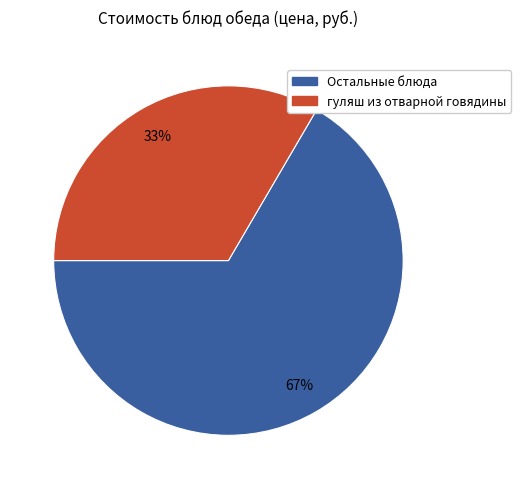

What percentage is the Остальные блюда slice, to the nearest percent?

67%